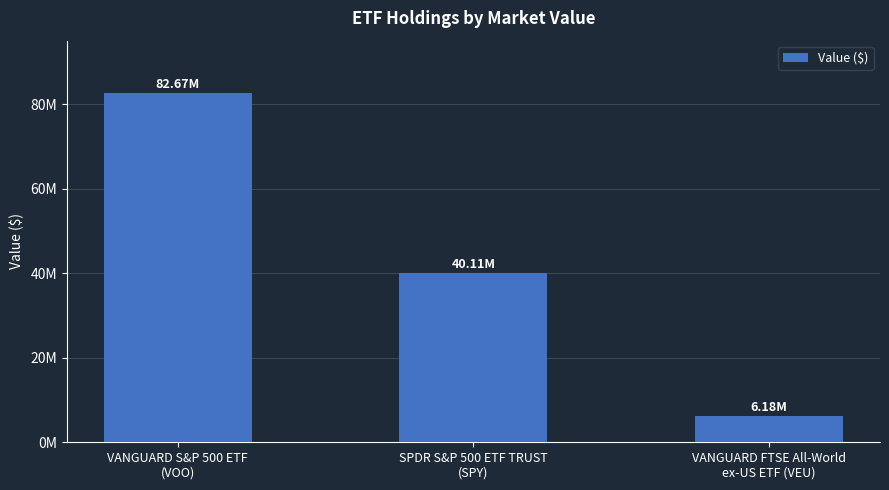

What is the sum of all values?

128957000